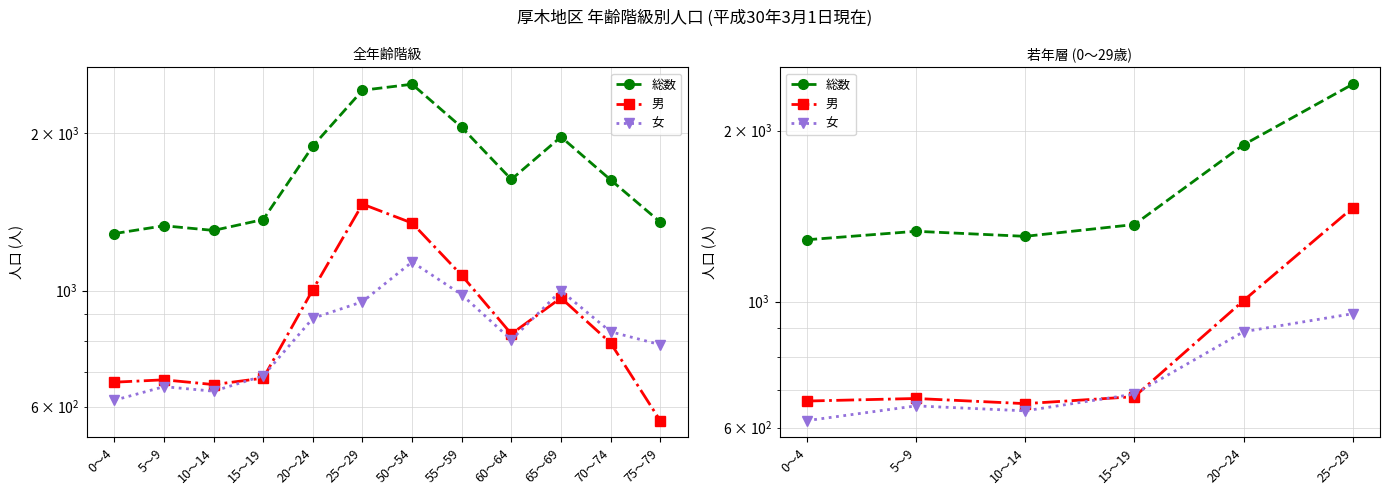

The value of 総数 at 25～29 is 2415. True or false?

True